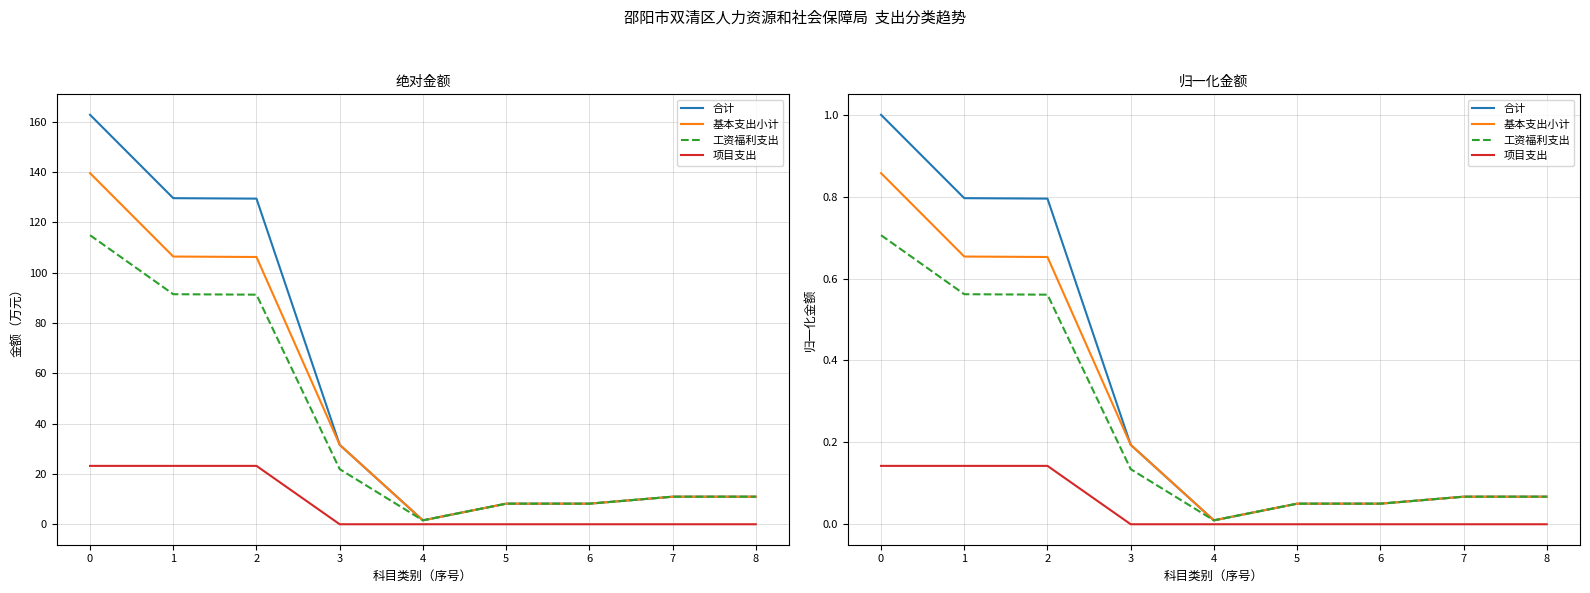

At which label is 合计 closest to 0?

4